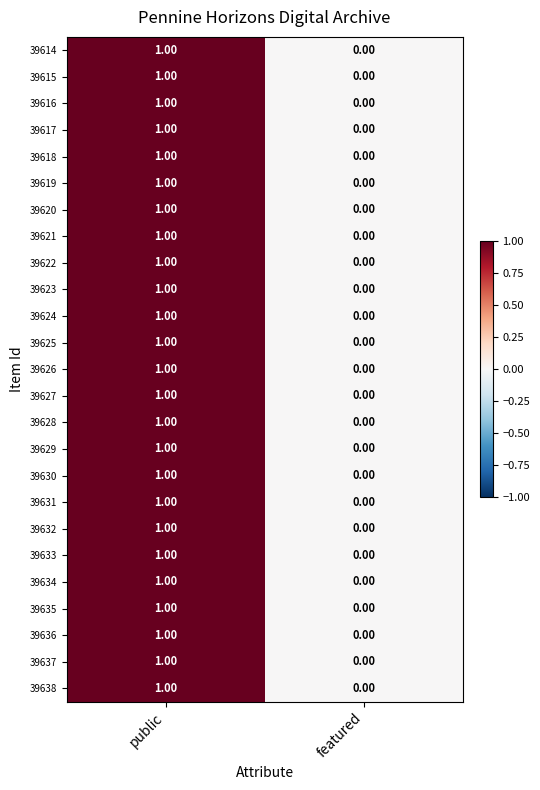

How many series are shown in this chart?

25